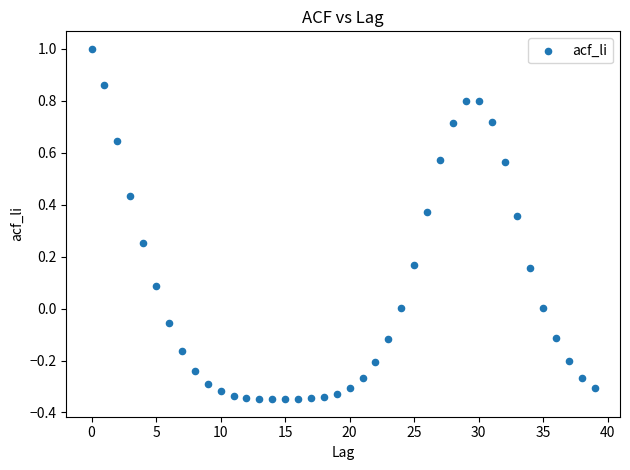

What is the range of Y values (max minus min)?

1.3